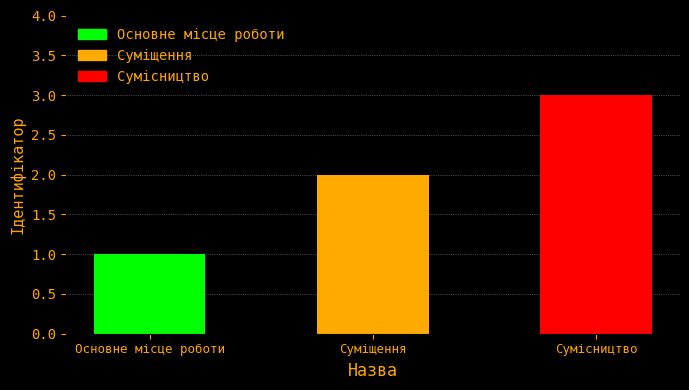

Reading right to left, extract all data points from this chart.

3	2	1